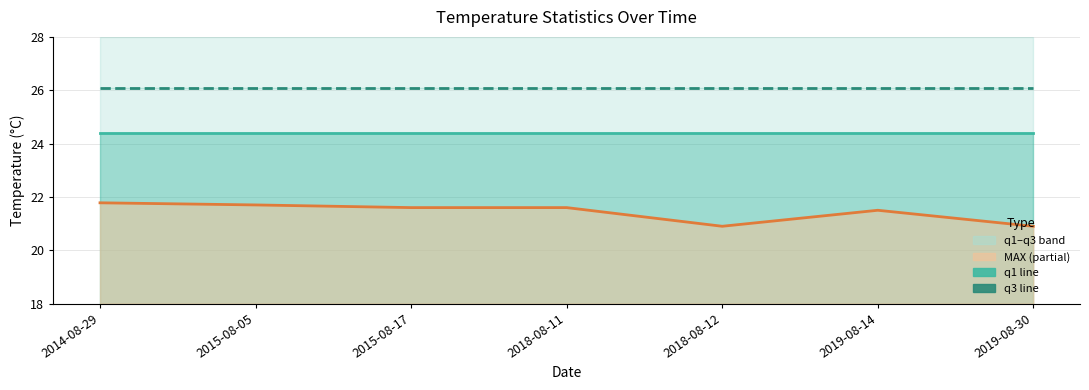

What is the minimum value shown in the chart?

20.9